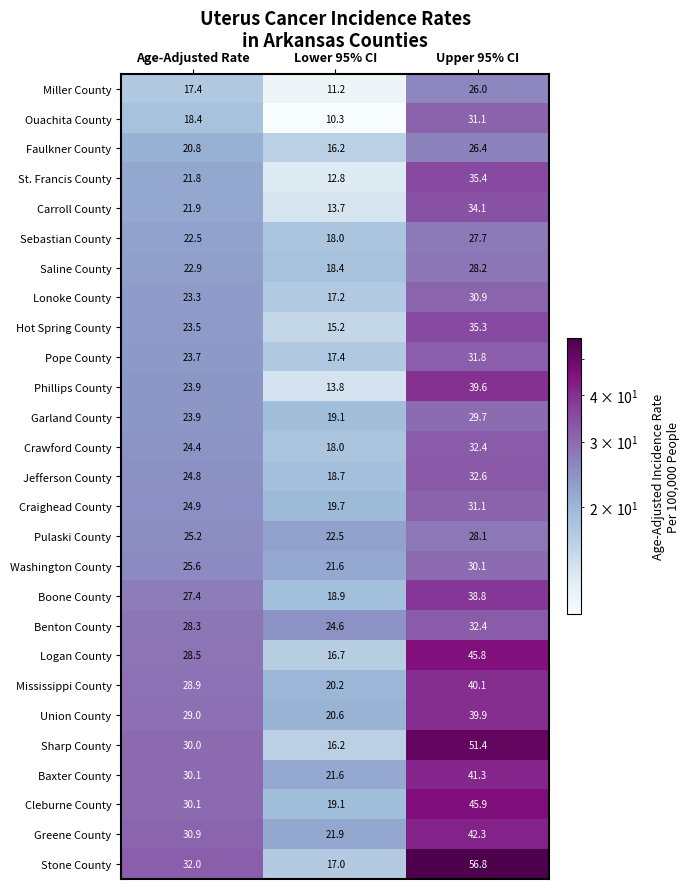

What is the total value across all series at Upper 95% CI?

965.2